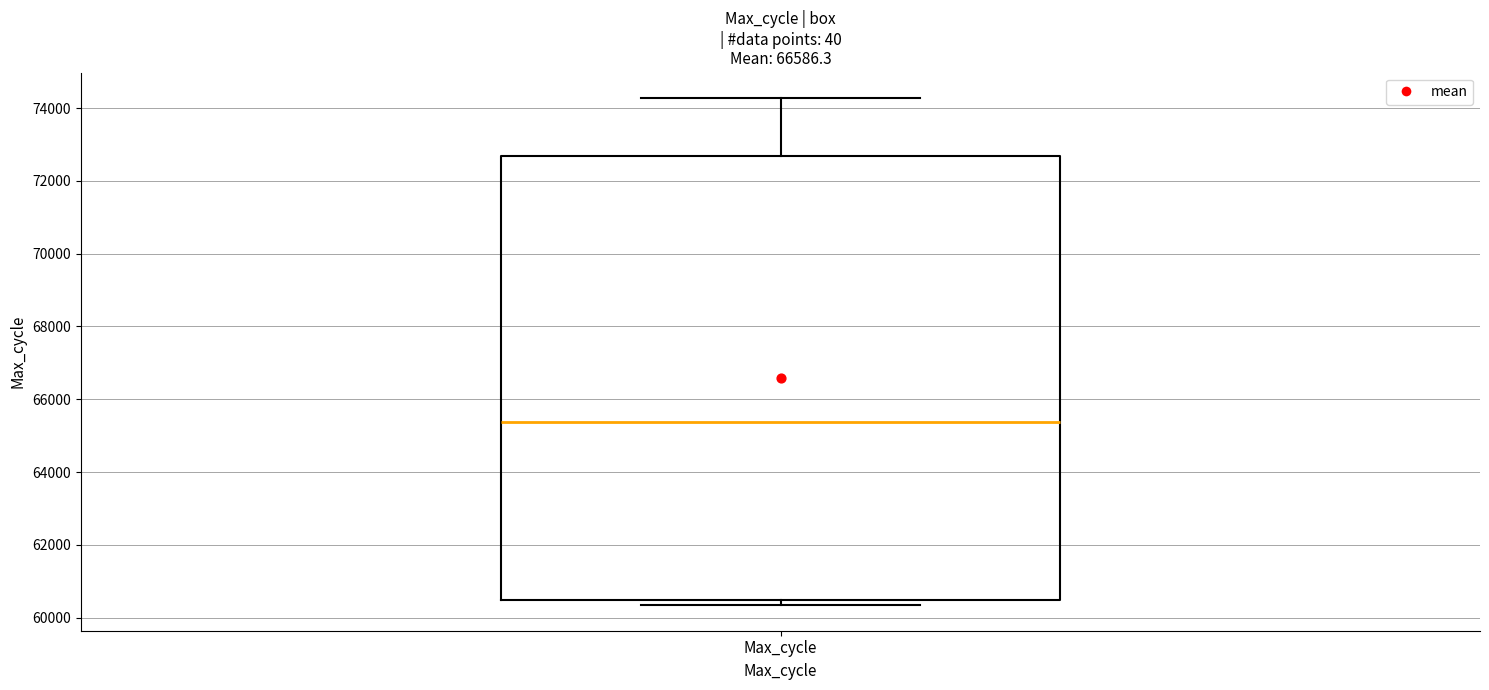

Where is the lower edge of the box for Max_cycle on the y-axis? The values are not printed on the chart, so give them approximately, as read against the axis.

60400